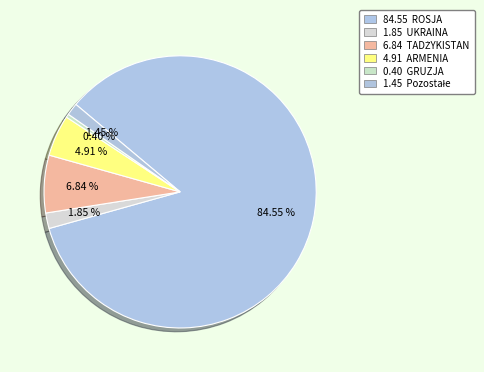

Which slice is the largest?

ROSJA